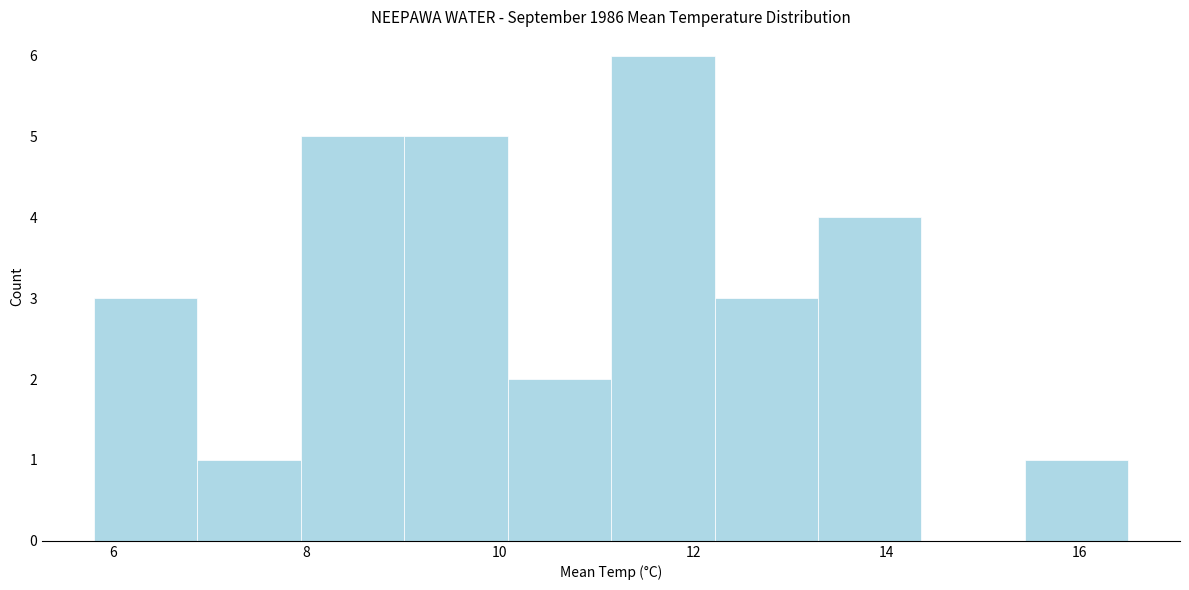

Which range on the x-axis has the tallest bar?

11.2 to 12.2